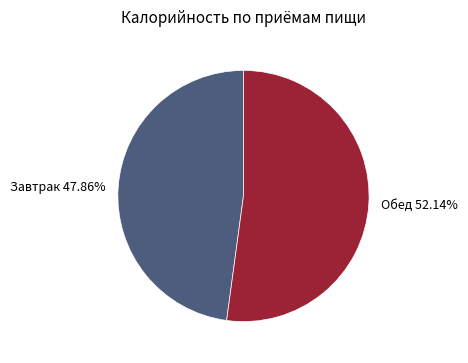

Rank the categories by value from highest to lowest.

Обед, Завтрак